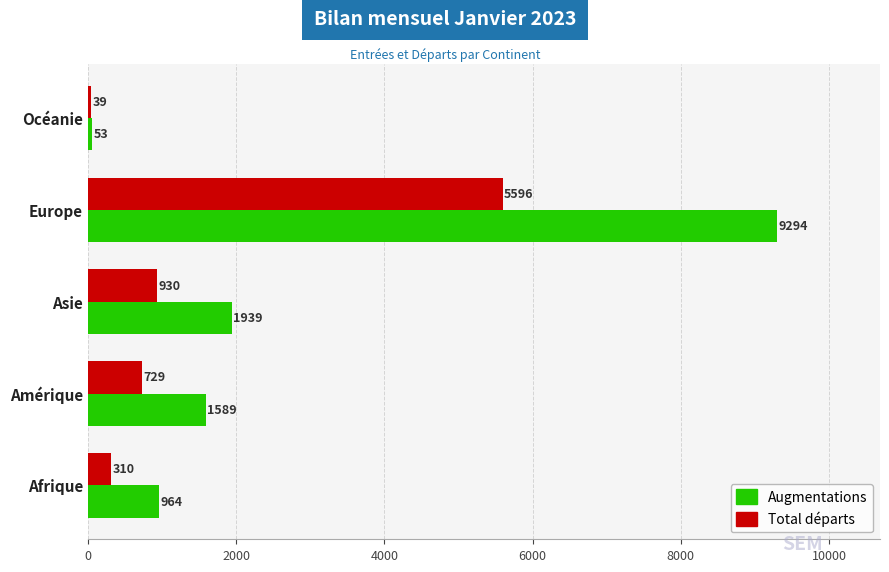

Where is Total départs nearest to the value 2817?

Asie